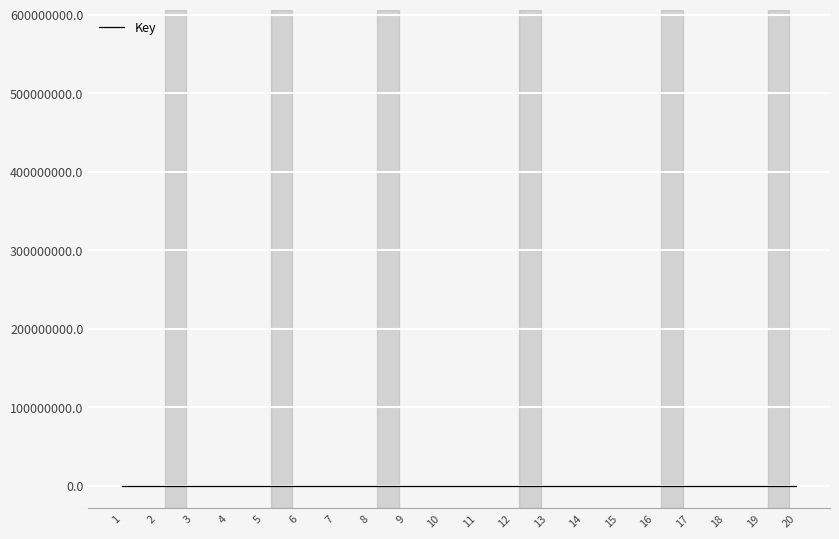

How many lines are shown in the chart?

1